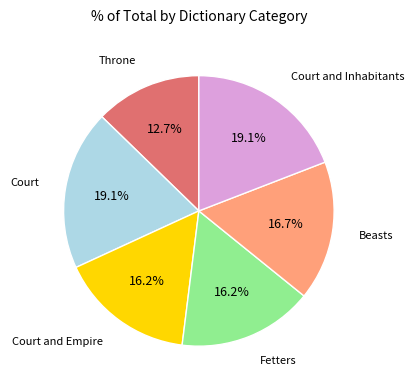

Does any single category account for the majority?

No